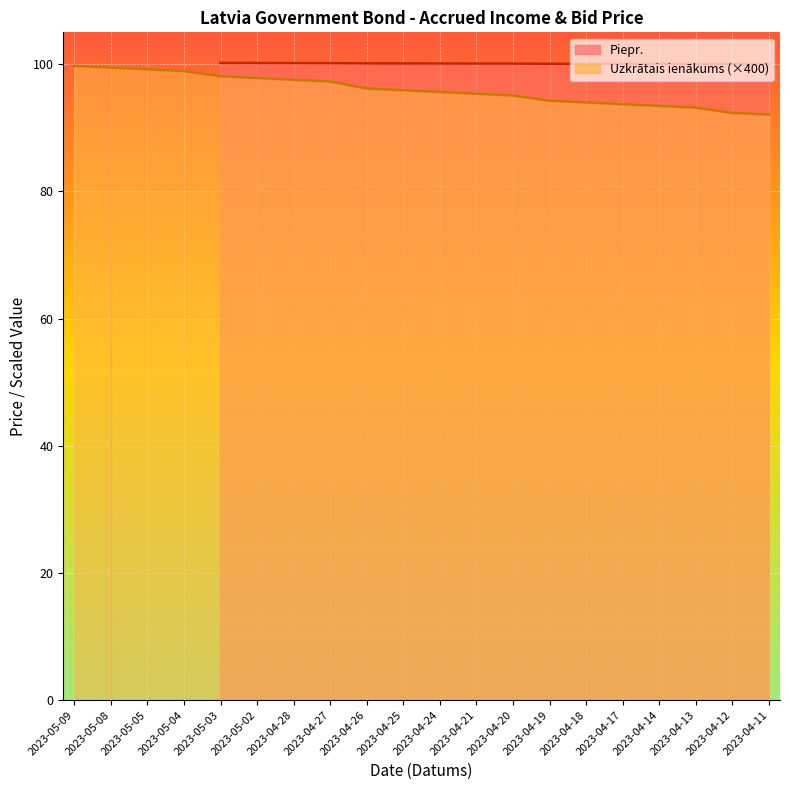

What is the difference between the second highest and minimum values?

7.4